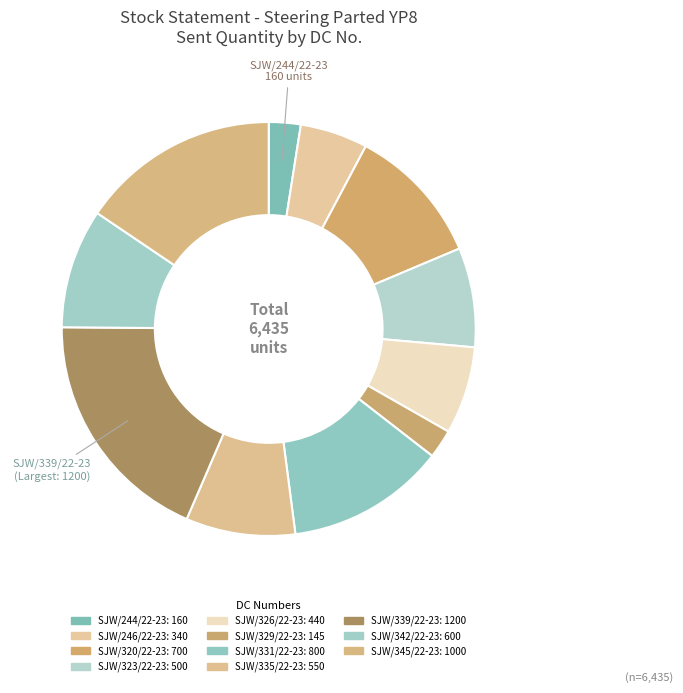

How many slices are in this pie chart?

11